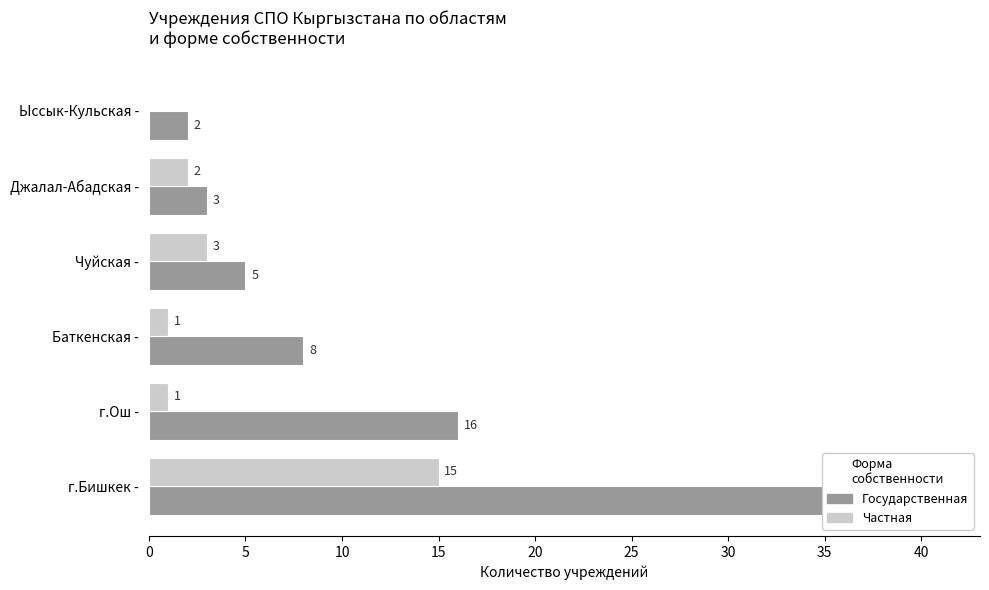

True or false: Государственная has a value of 41 at г.Бишкек -.

True